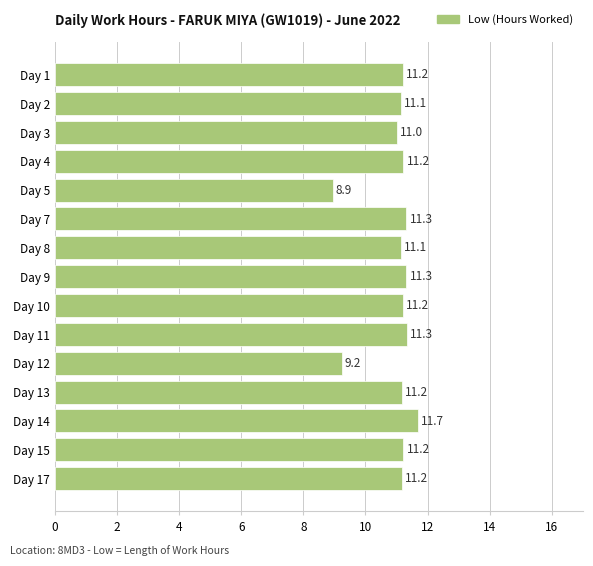

What is the value of the 2nd bar from the top?

11.1